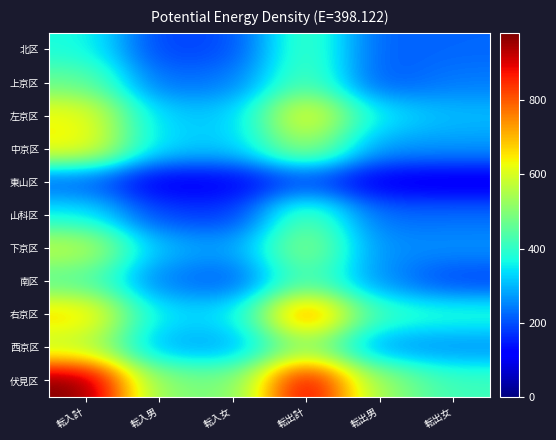

Which category has the highest value across all series?

転入計